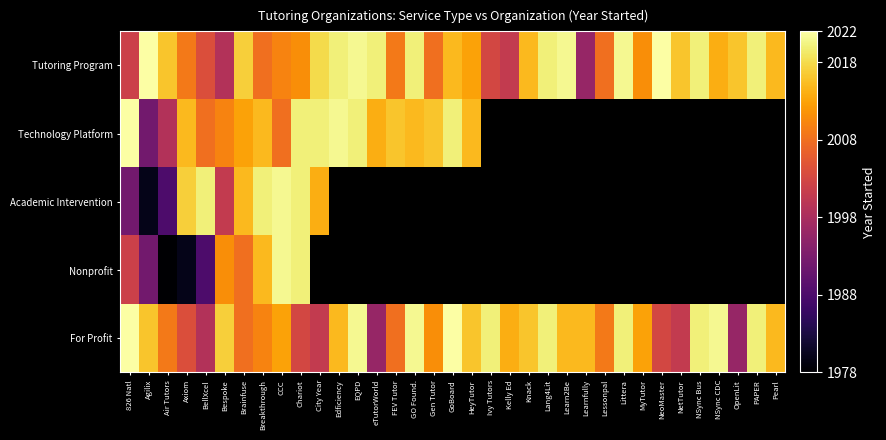

The value of For Profit at City Year is 2001.0. True or false?

True